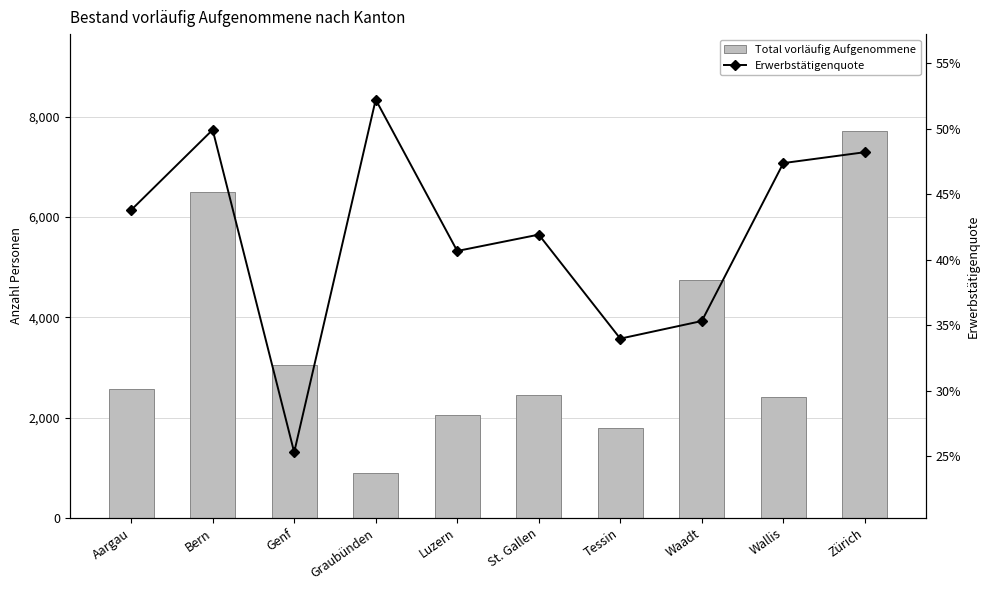

What value does the Total vorläufig Aufgenommene series have at Tessin?

1798.0